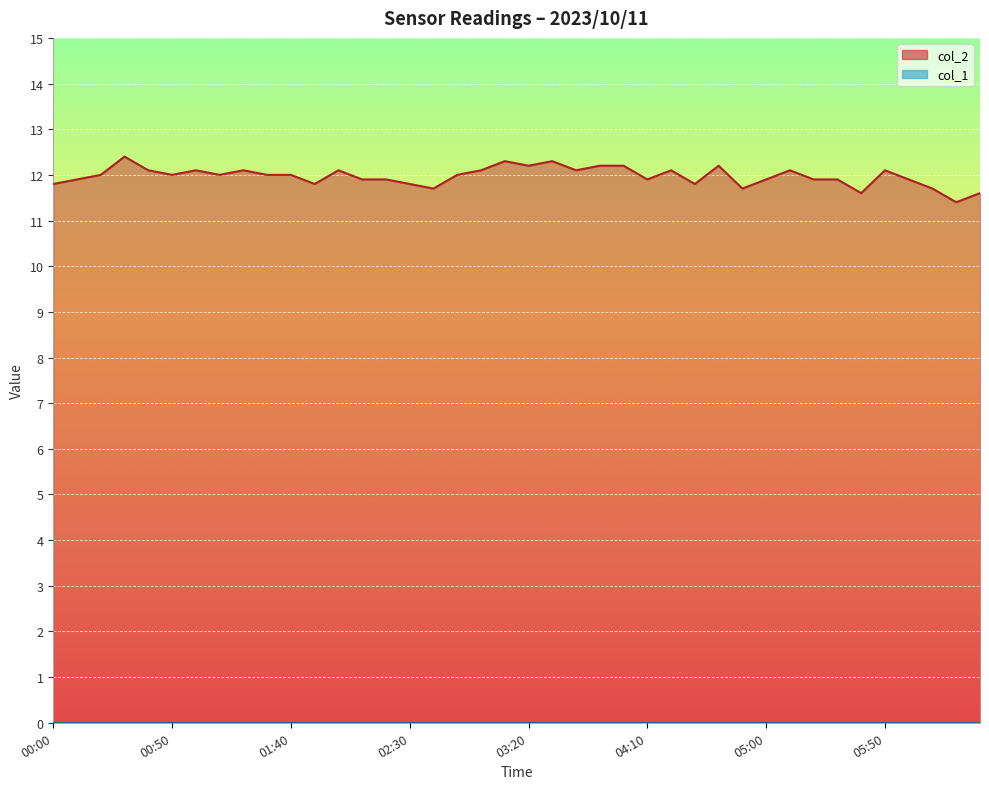

Which category has the highest value across all series?

00:30